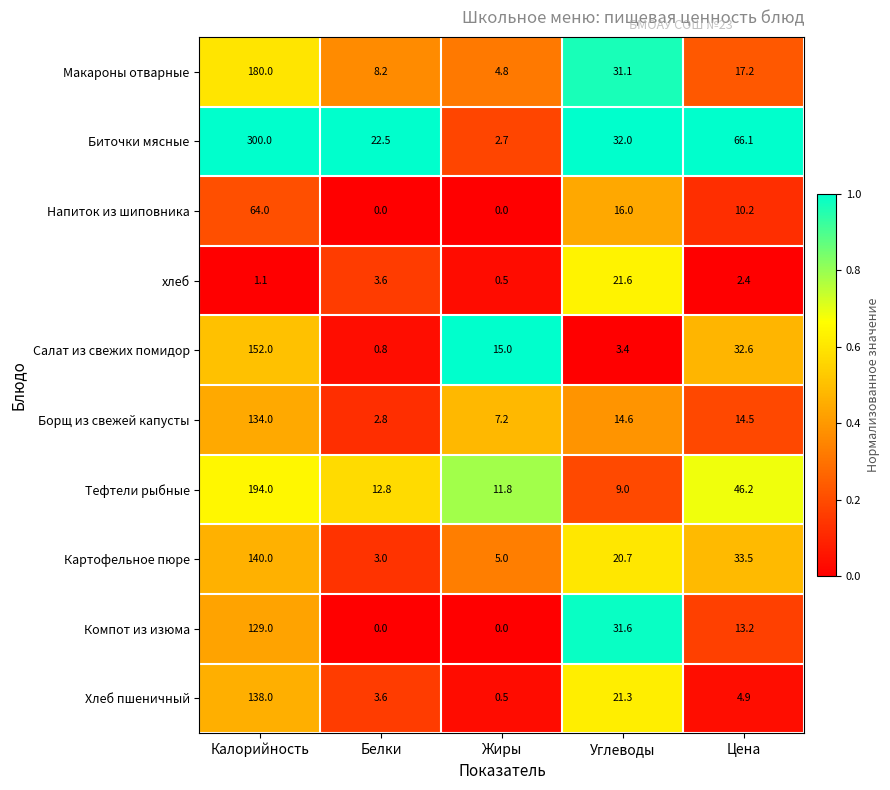

Which series has the largest total across all categories?

Биточки мясные